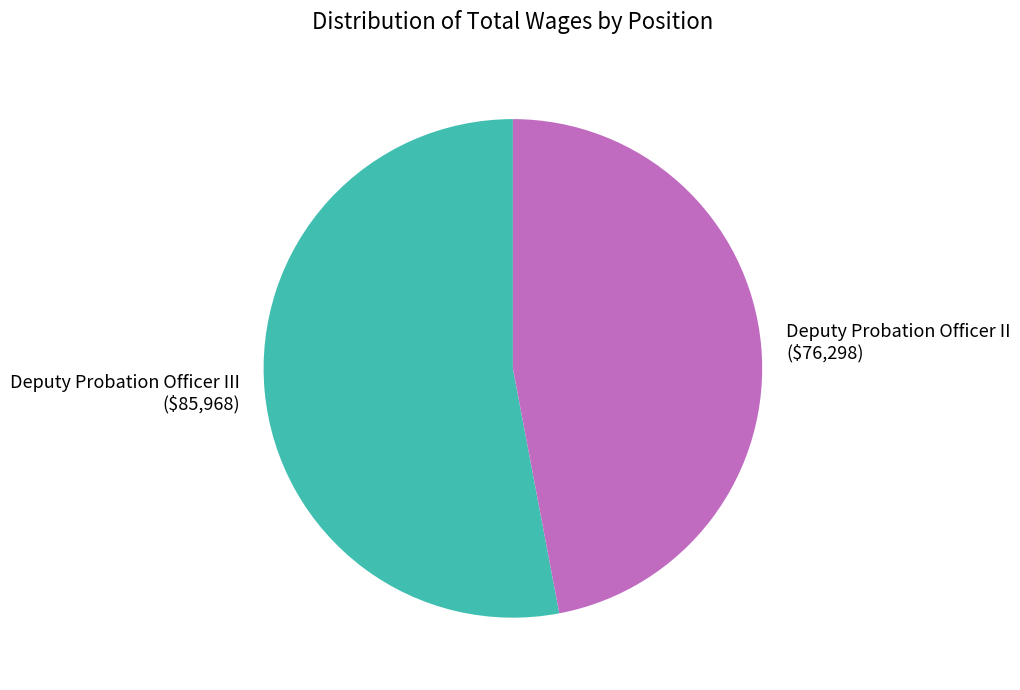

Rank the categories by value from highest to lowest.

Deputy Probation Officer III, Deputy Probation Officer II